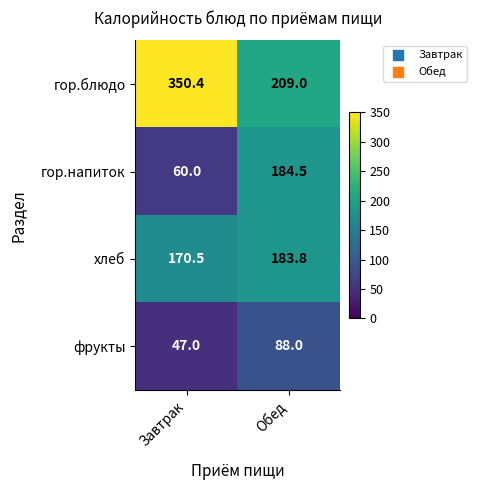

Which label corresponds to the smallest value in the chart?

Завтрак